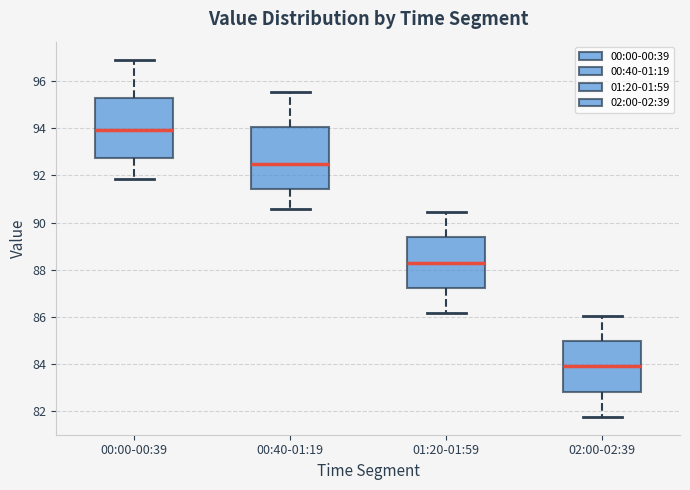

Reading left to right, transcribe this box plot: for each box, give where its median line is, the range the box spans, and where its two whiskers end, as read against the y-axis. The values are not printed on the chart, so give them approximately, as read against the axis.

00:00-00:39: median 94.0, box 92.8 to 95.2, whiskers 91.8 to 97.0
00:40-01:19: median 92.6, box 91.4 to 94.0, whiskers 90.6 to 95.6
01:20-01:59: median 88.4, box 87.2 to 89.4, whiskers 86.2 to 90.4
02:00-02:39: median 84.0, box 82.8 to 85.0, whiskers 81.8 to 86.0